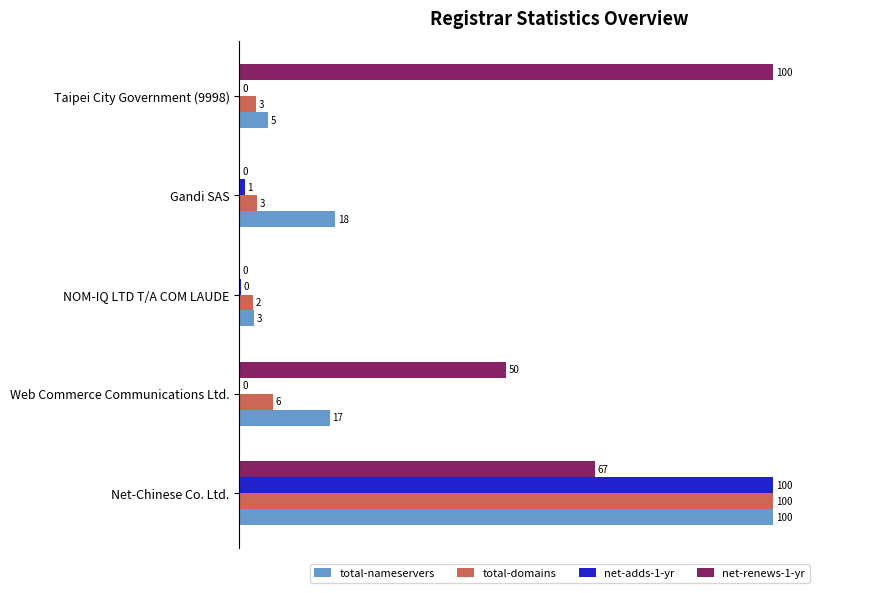

Where is total-nameservers nearest to the value 51?

Gandi SAS